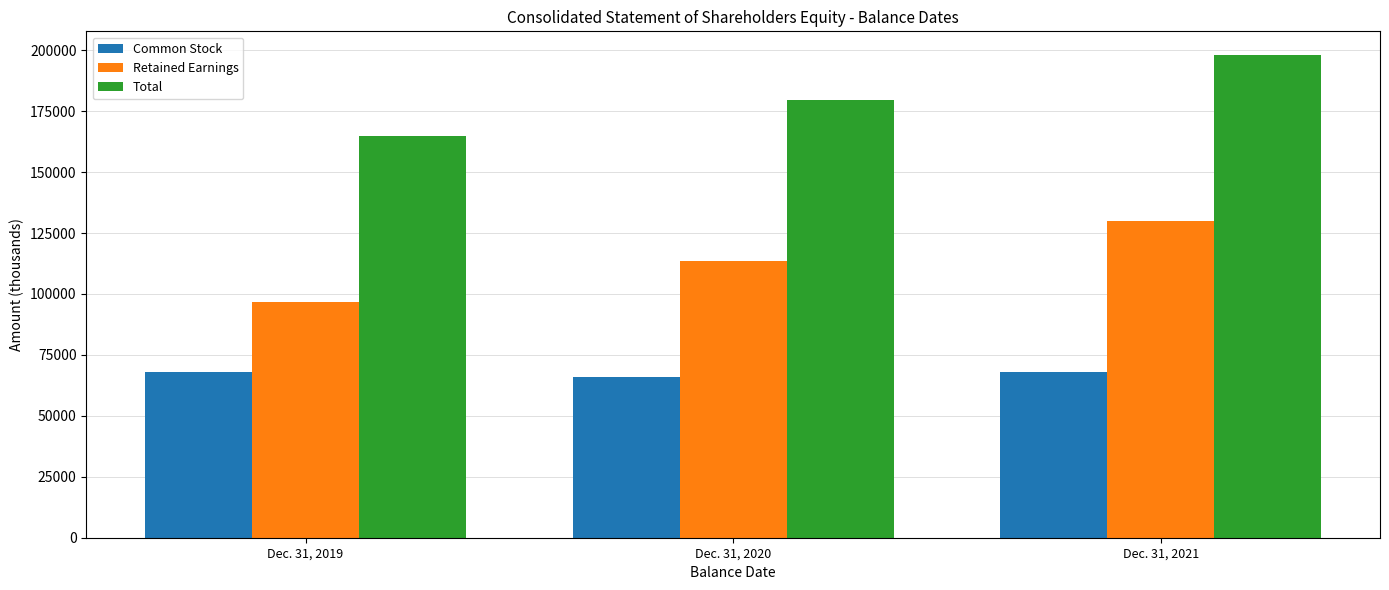

What is the total value across all series at Dec. 31, 2020?

359010